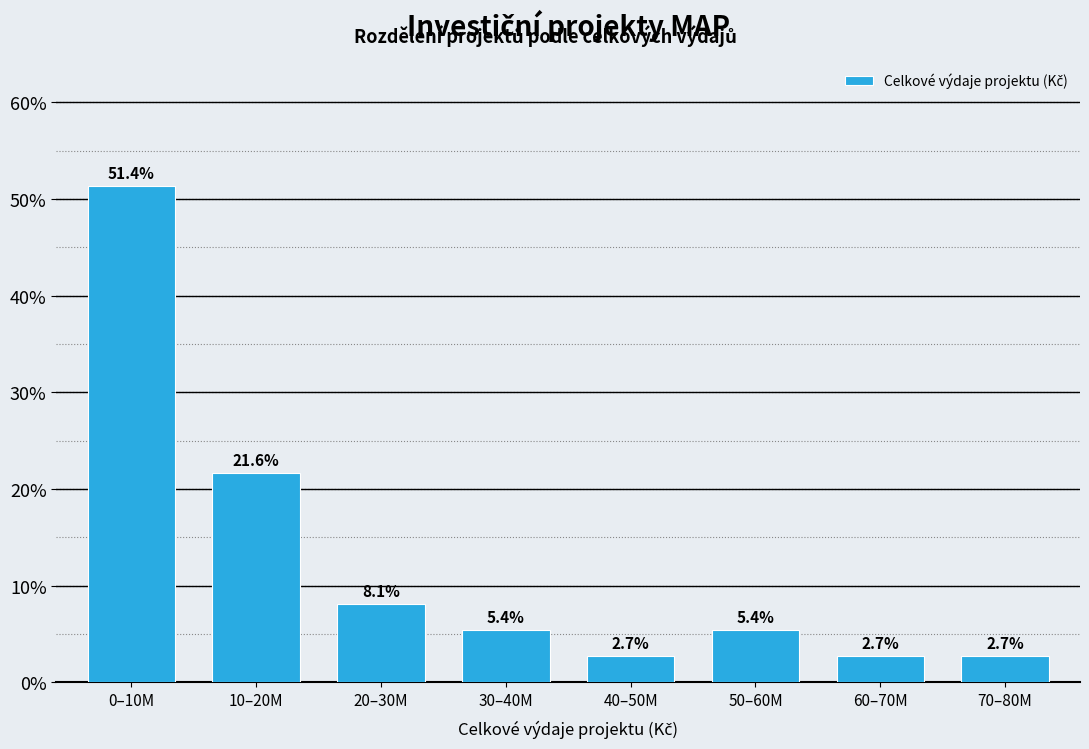

Reading right to left, what are all the values shown in this chart?

2.7	2.7	5.4	2.7	5.4	8.1	21.6	51.4